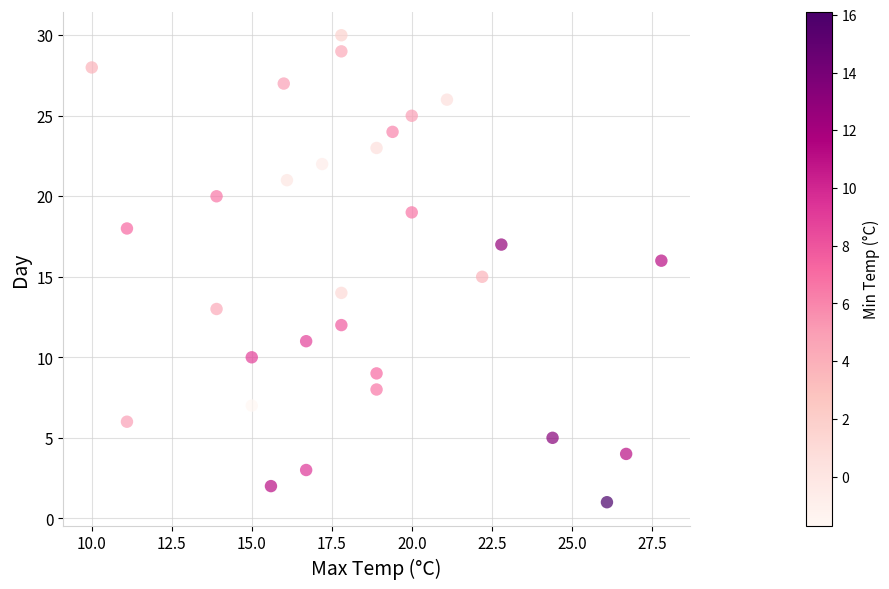

How many data points are displayed?

30